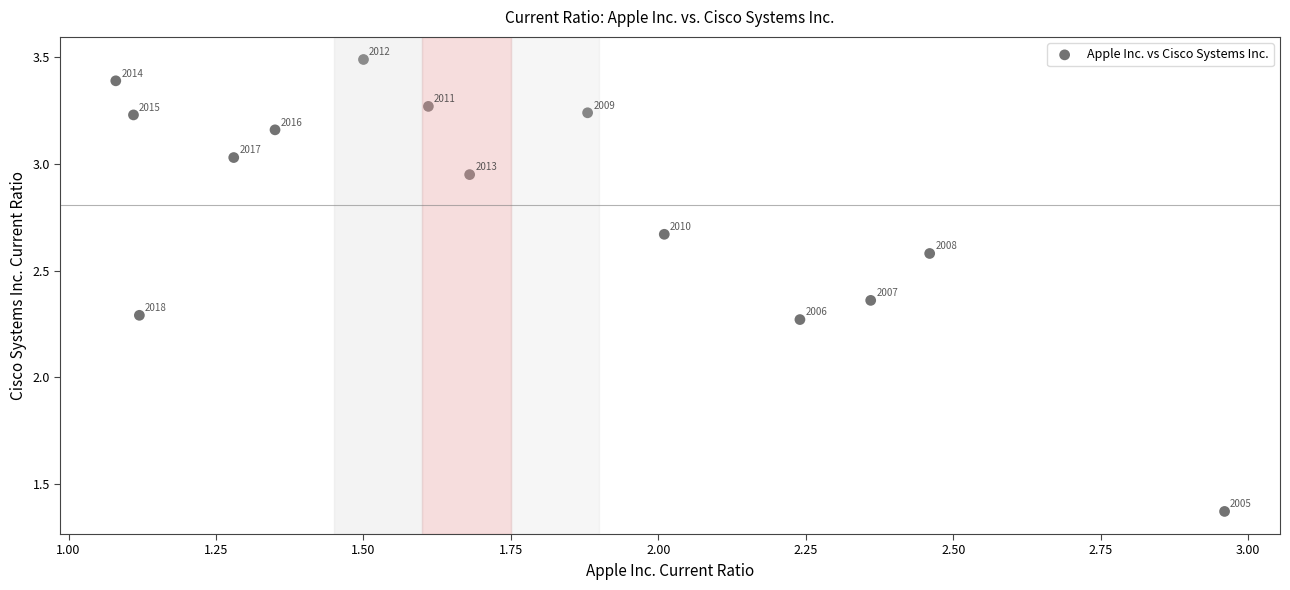

What is the range of Y values (max minus min)?

2.1